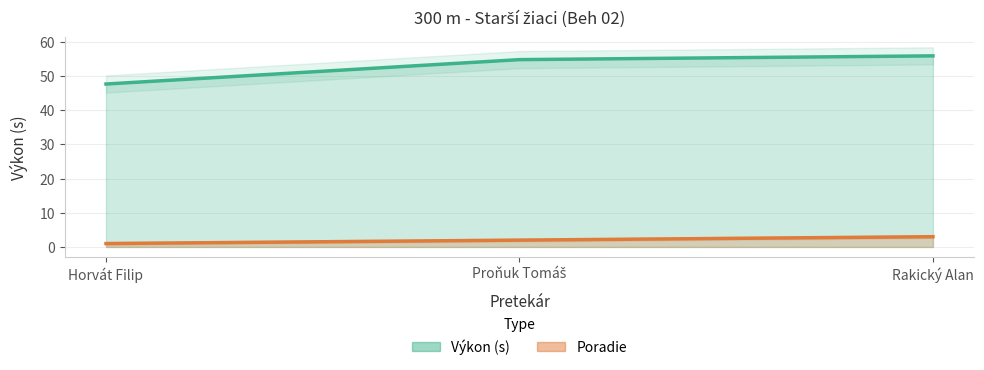

List the labels in order of value, smallest first.

Horvát Filip, Proňuk Tomáš, Rakický Alan